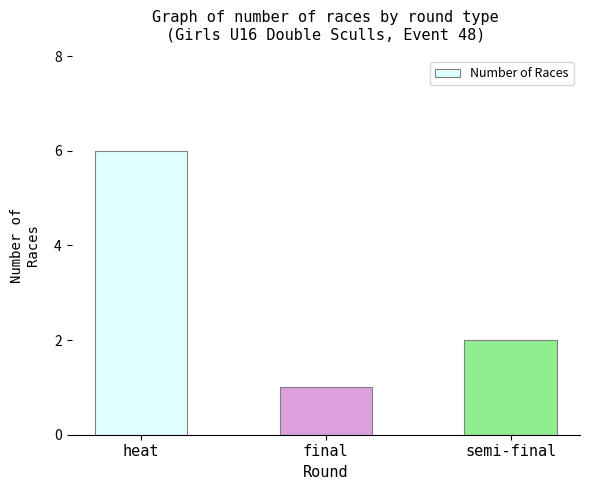

How many bars are there in total?

3